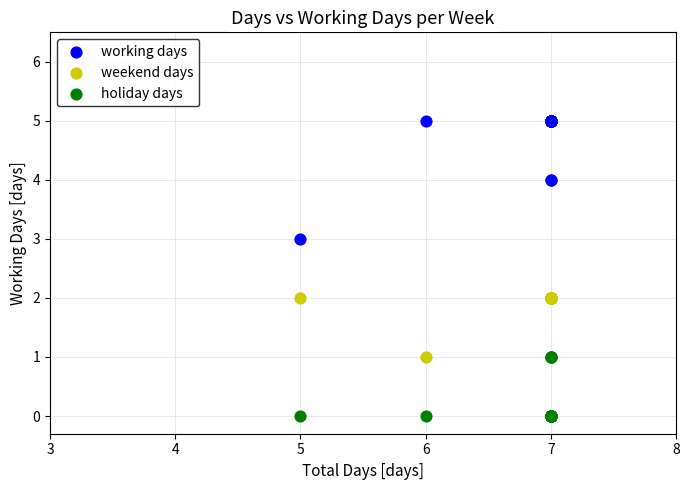

Which series contains the lowest Y value?

holiday days